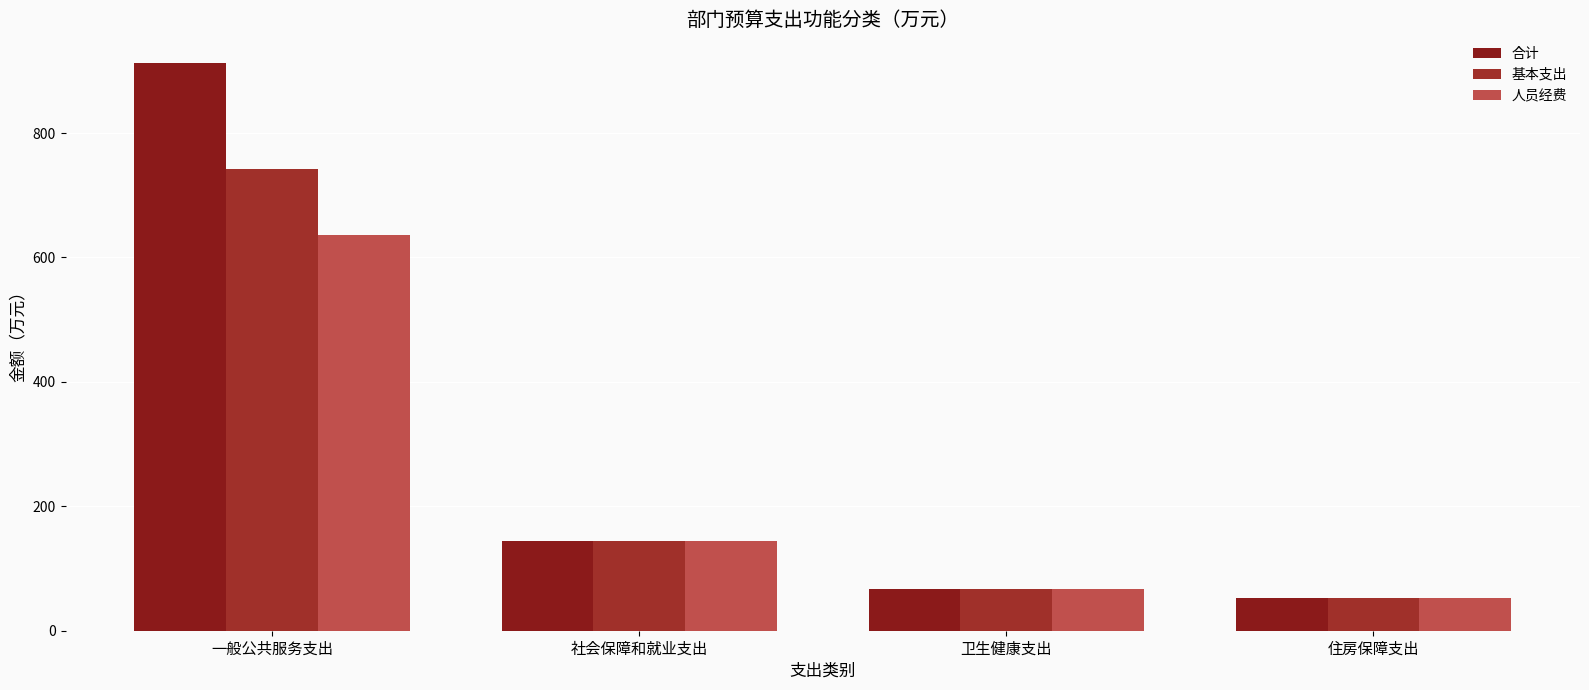

Between 住房保障支出 and 一般公共服务支出, which is larger?

一般公共服务支出